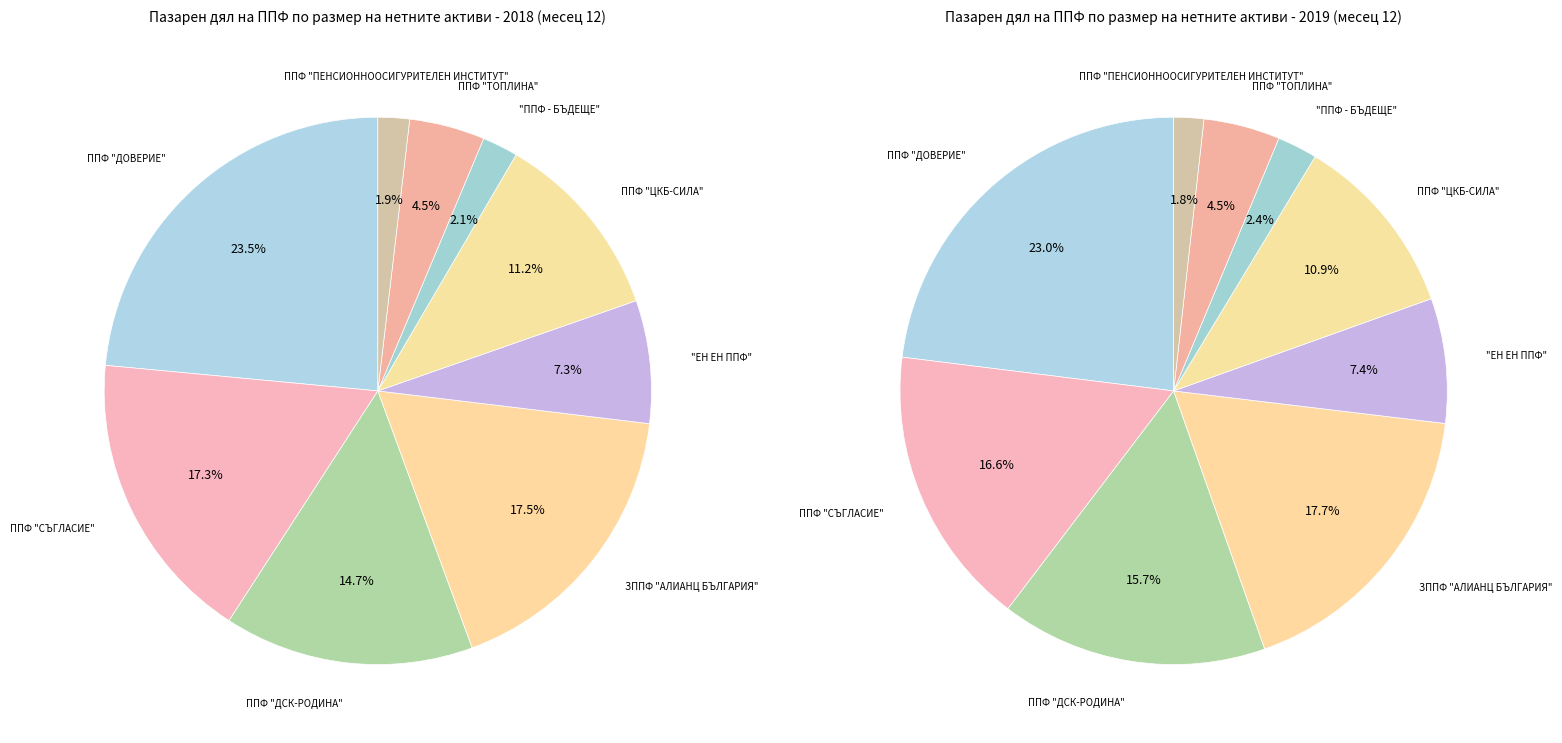

Is it true that values_2019 is 10% of the pie?

False